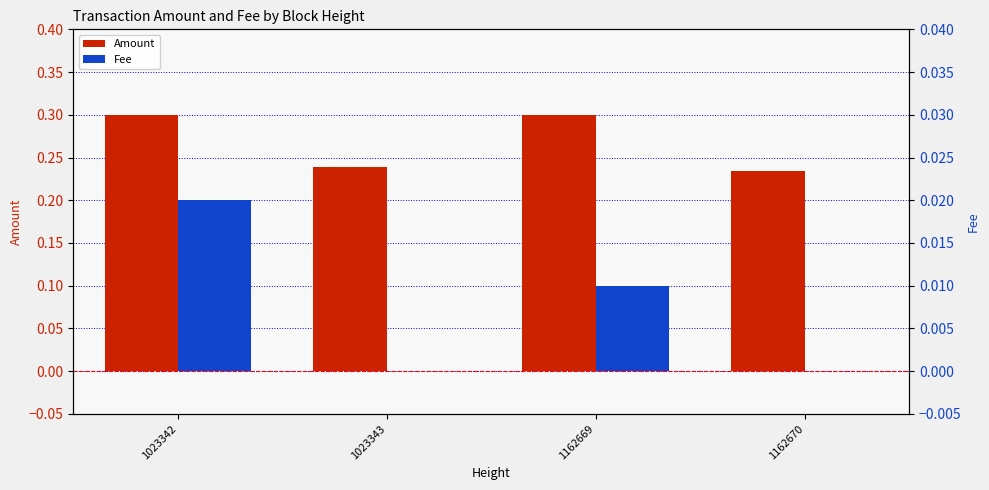

Count the Amount values in the range 0 to 1.

4